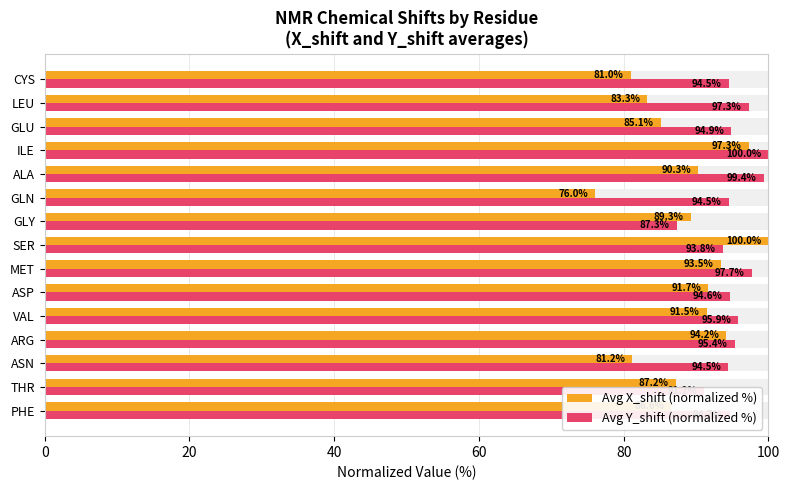

How many bars are there in total?

30